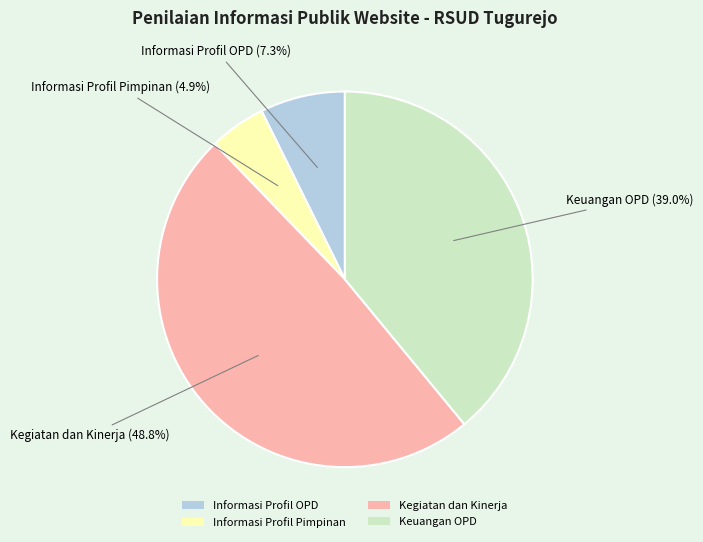

What percentage is NOT represented by Kegiatan dan Kinerja?

51.2%